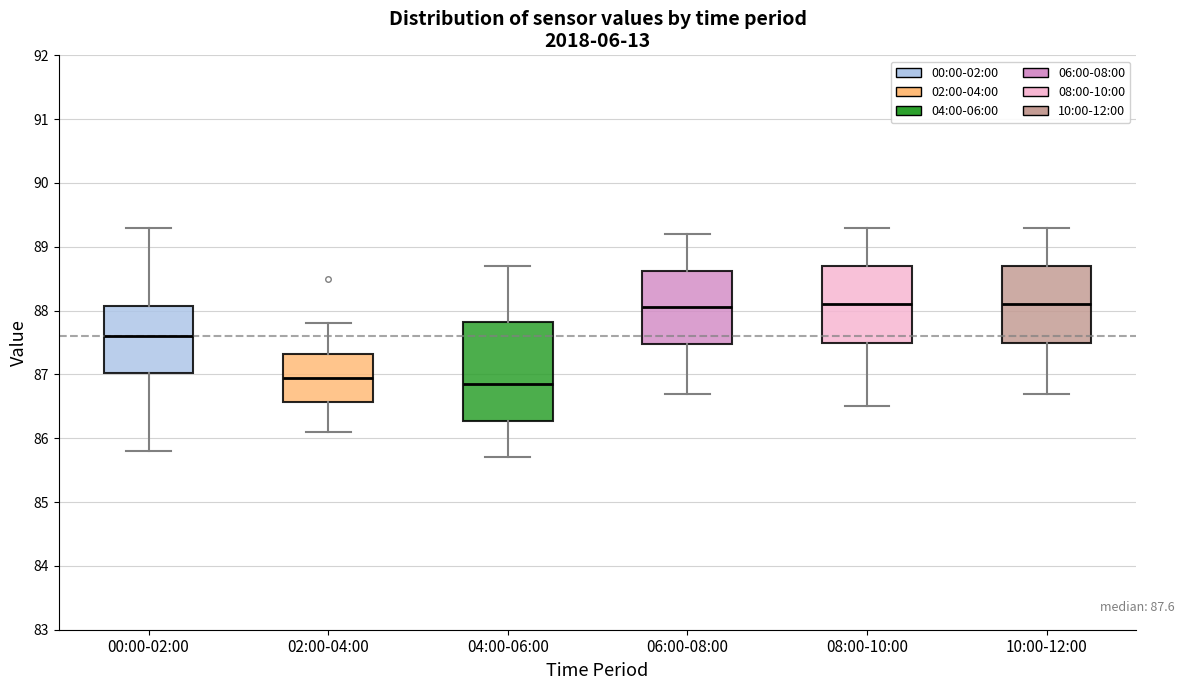

Which box has the lowest median line?

04:00-06:00